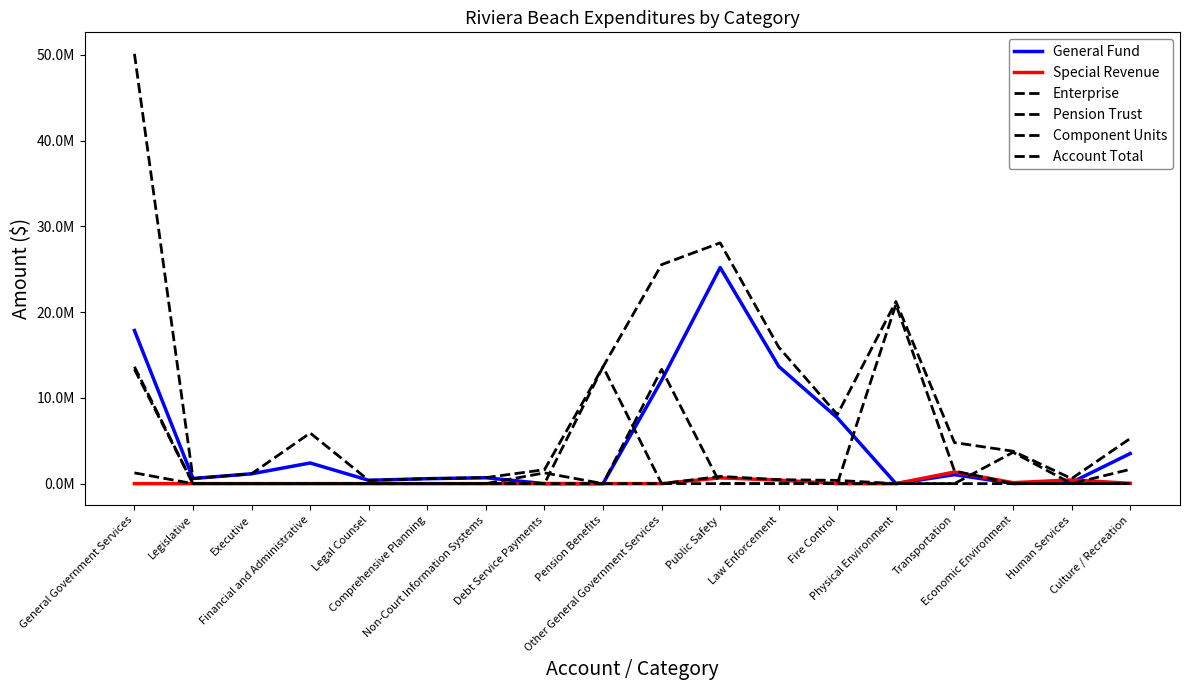

What is the difference between the Account Total values at Legal Counsel and Economic Environment?

3394536